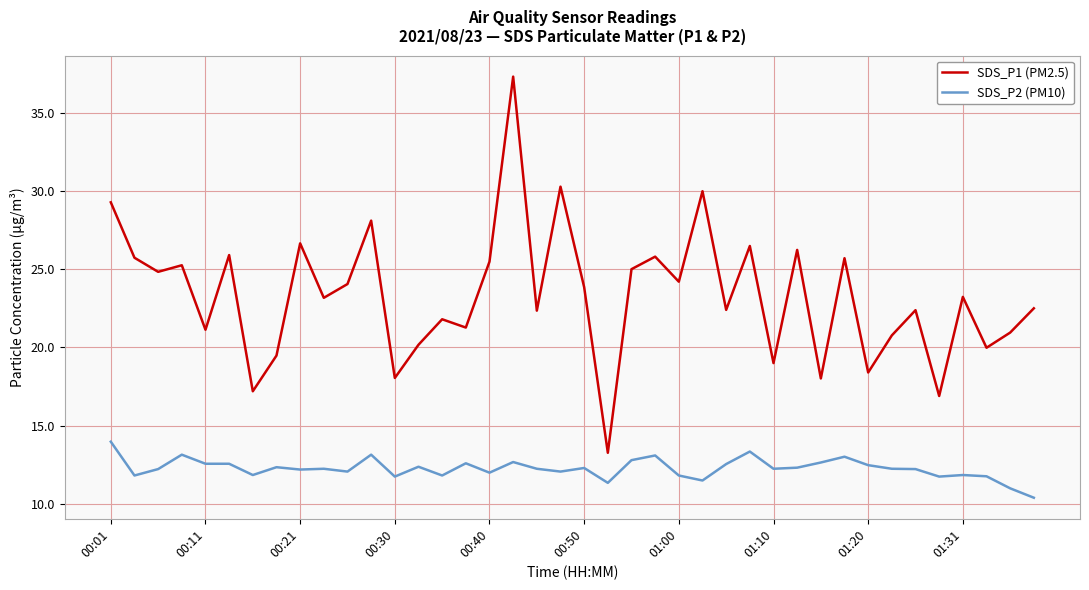

Which series has the largest total across all categories?

SDS_P1 (PM2.5)